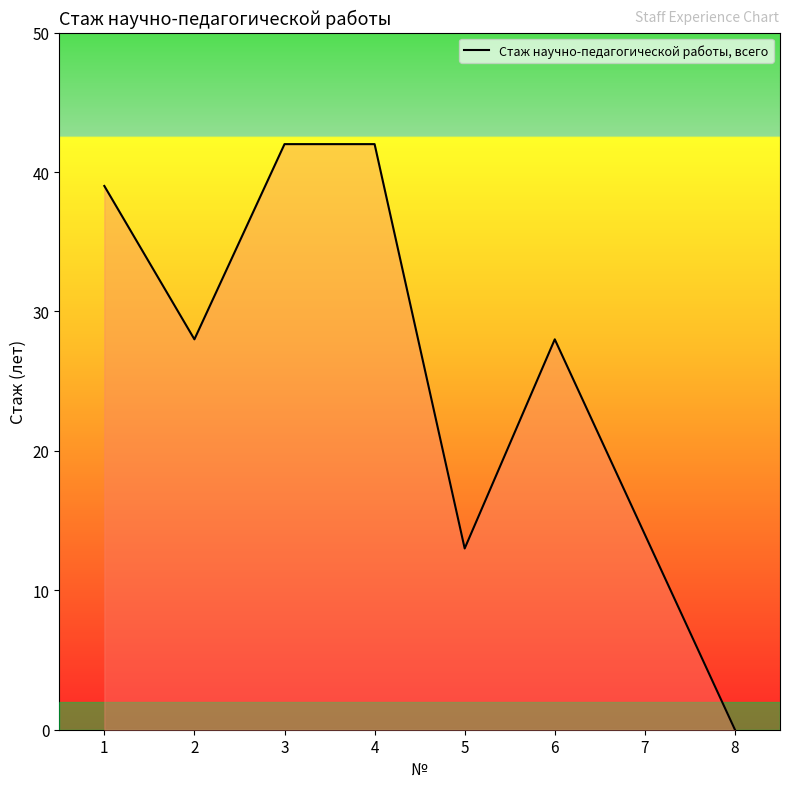

Does the chart have visible grid lines?

No